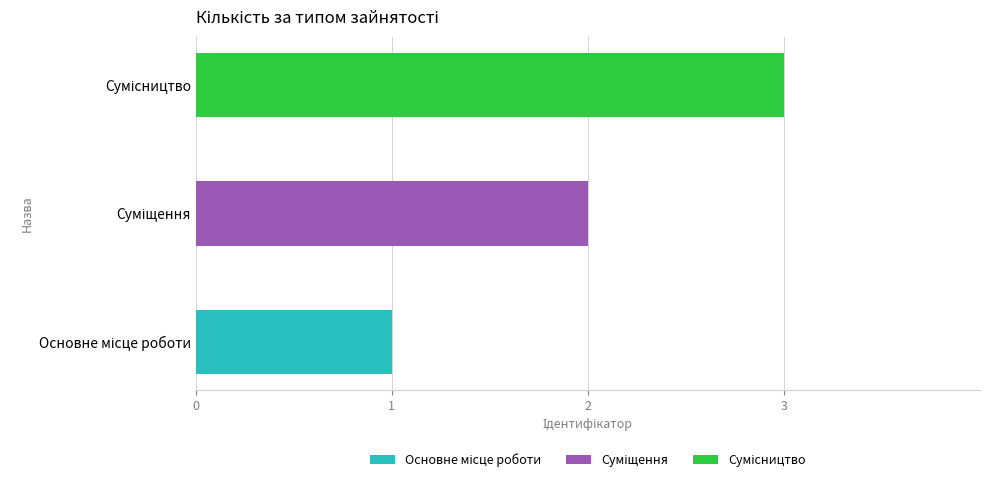

The value at Сумісництво is 3. True or false?

True